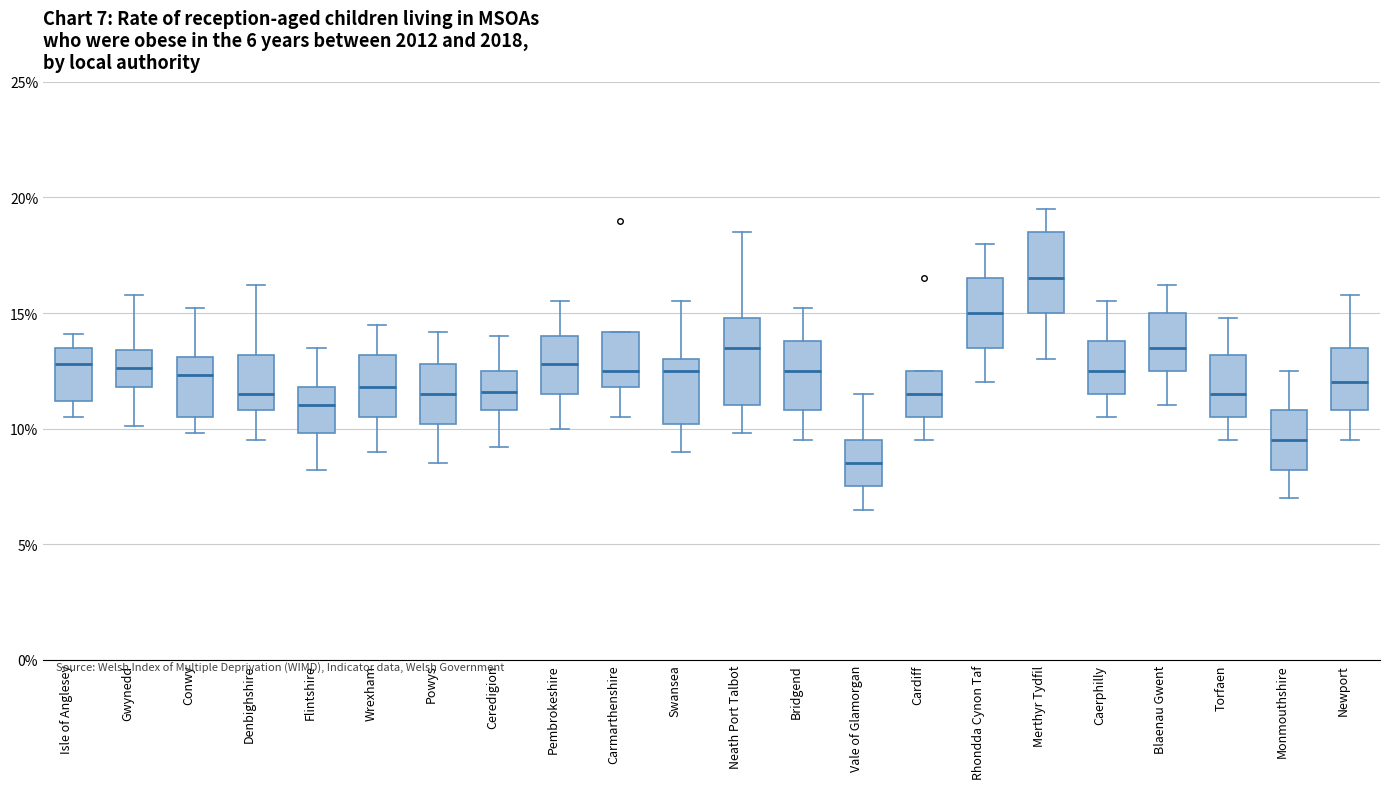

Which box has the lowest median line?

Vale of Glamorgan